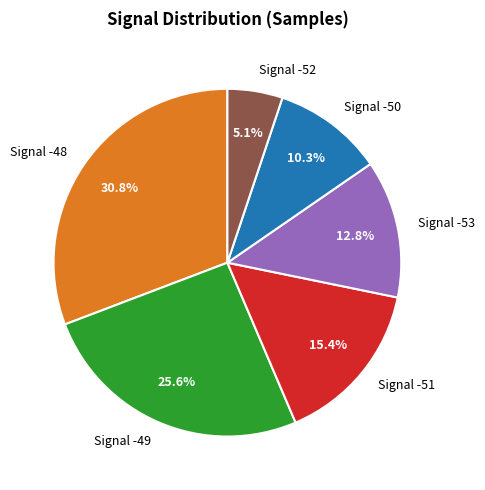

What percentage is NOT represented by Signal -51?

84.6%